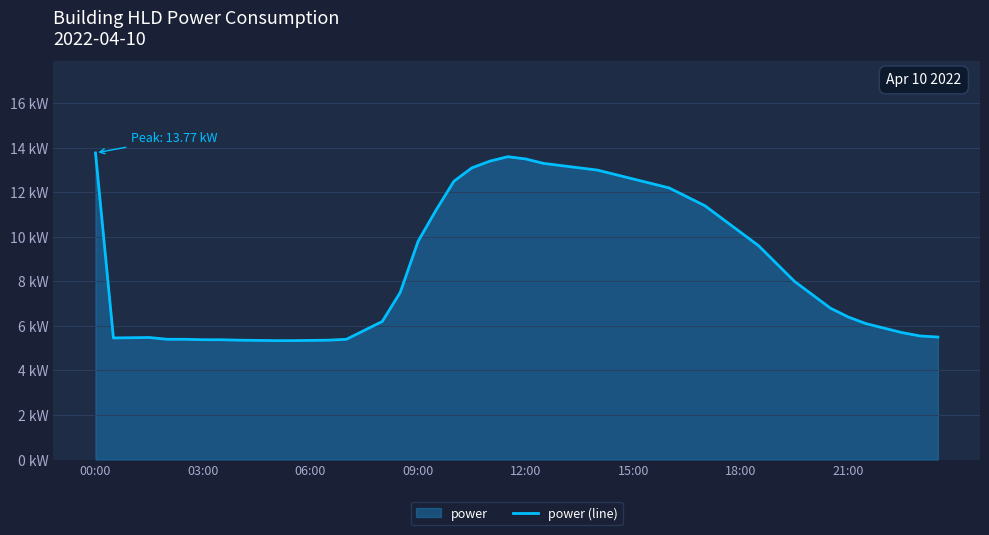

Which has a higher value, 00:00 or 02:30?

00:00